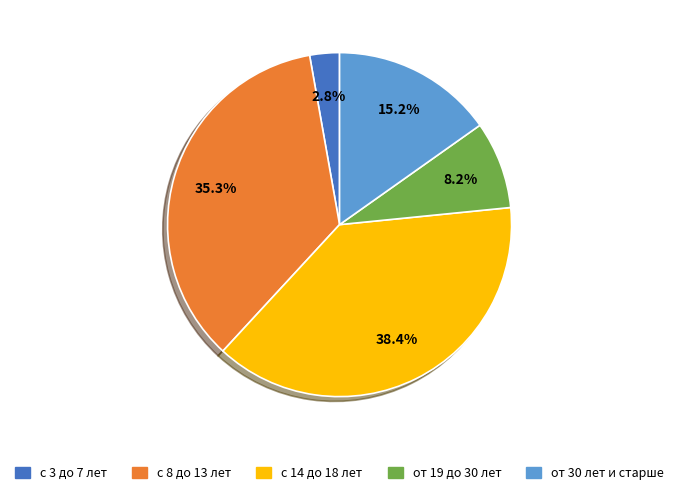

Count the number of slices in the pie.

5